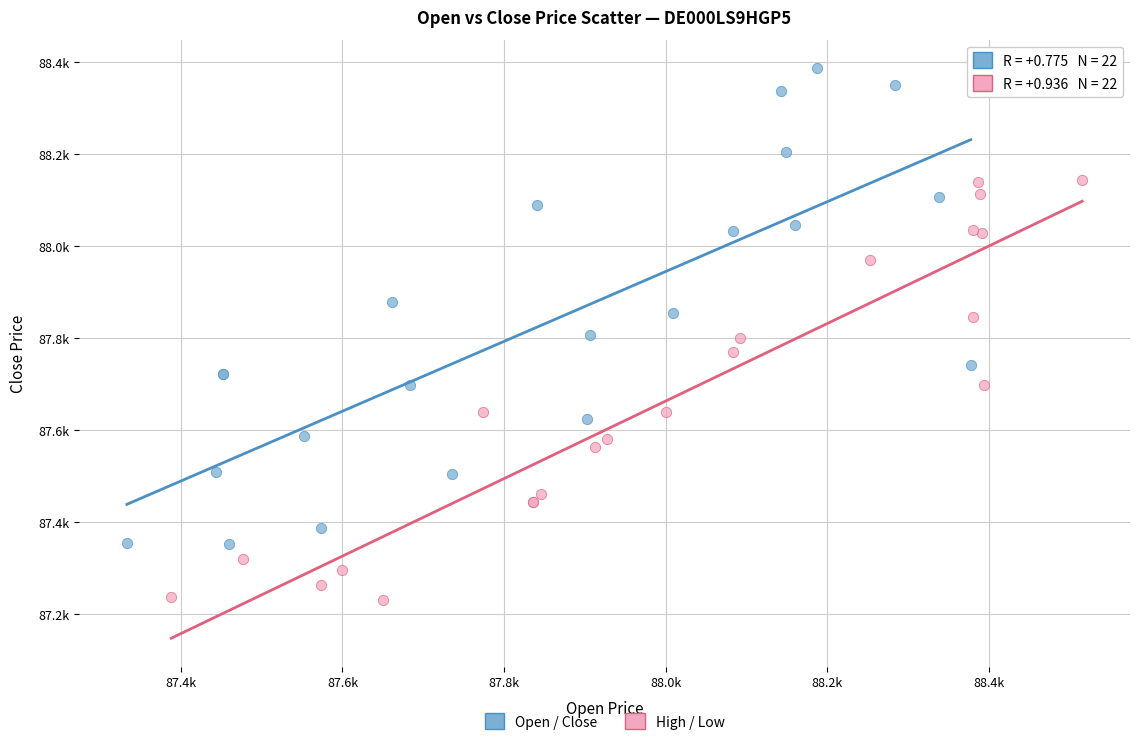

What are all the series names shown in the legend?

Open / Close, High / Low